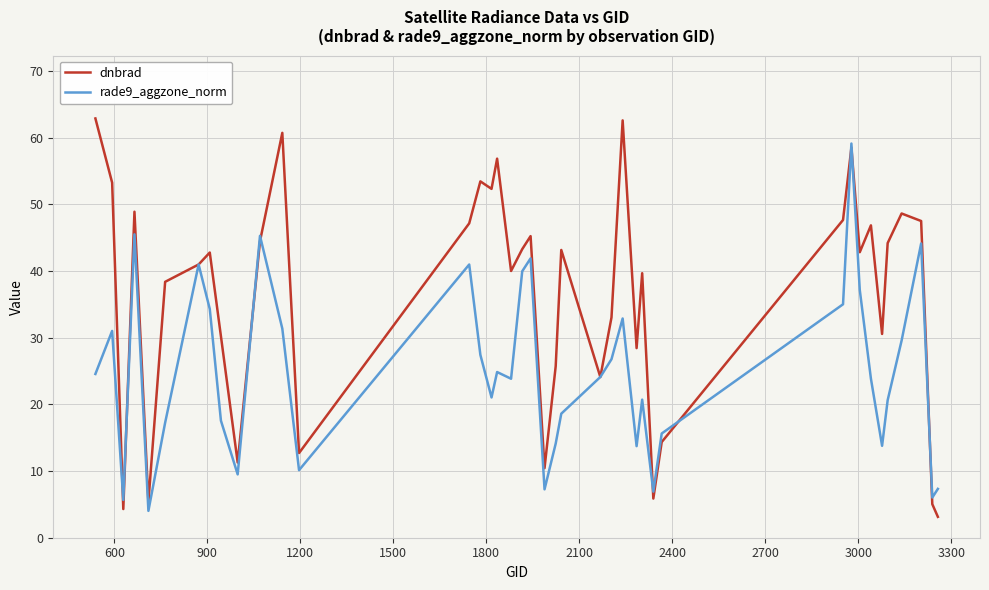

Which series has the widest spread of values?

dnbrad